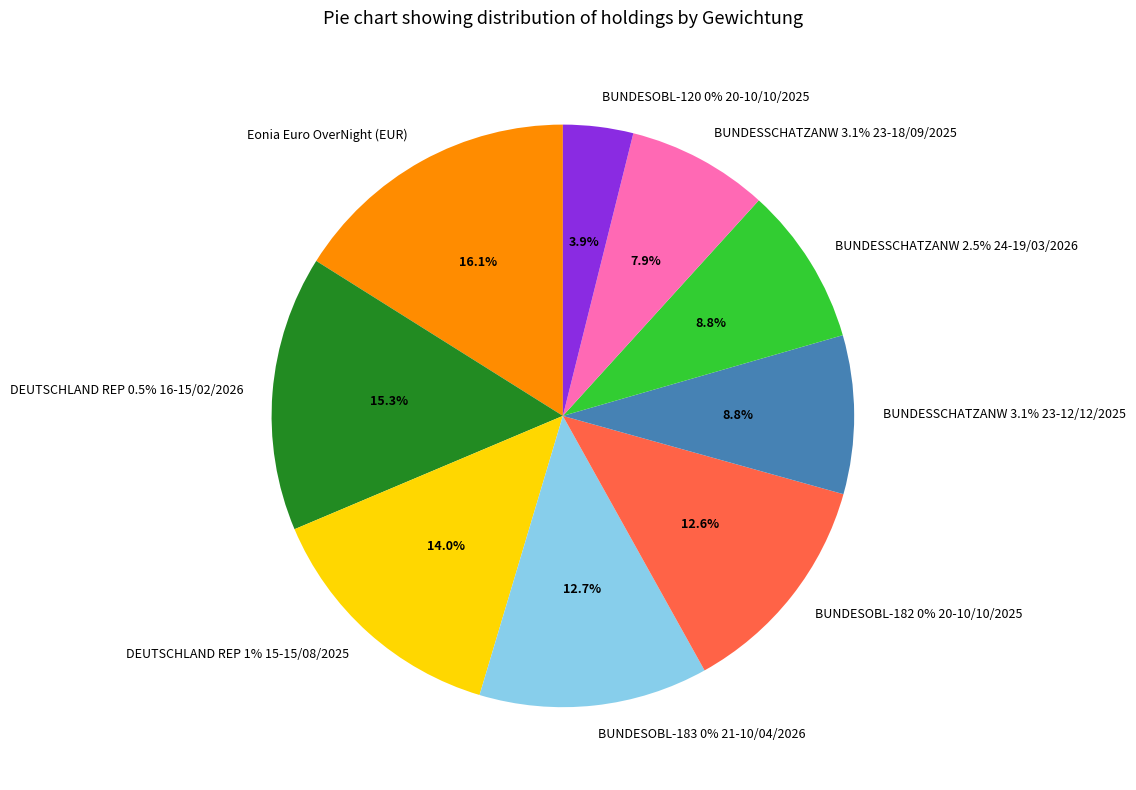

Rank the categories by value from highest to lowest.

Eonia Euro OverNight (EUR), DEUTSCHLAND REP 0.5% 16-15/02/2026, DEUTSCHLAND REP 1% 15-15/08/2025, BUNDESOBL-183 0% 21-10/04/2026, BUNDESOBL-182 0% 20-10/10/2025, BUNDESSCHATZANW 3.1% 23-12/12/2025, BUNDESSCHATZANW 2.5% 24-19/03/2026, BUNDESSCHATZANW 3.1% 23-18/09/2025, BUNDESOBL-120 0% 20-10/10/2025